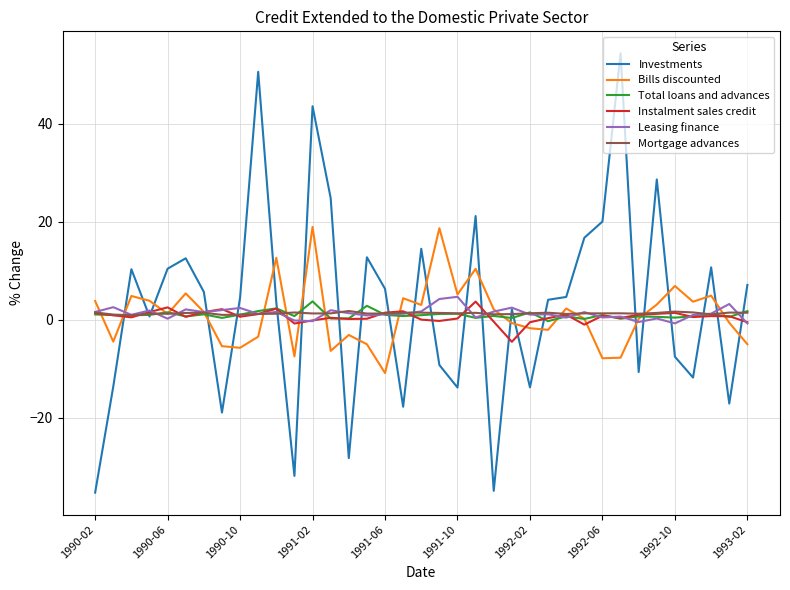

Which series has the widest spread of values?

Investments